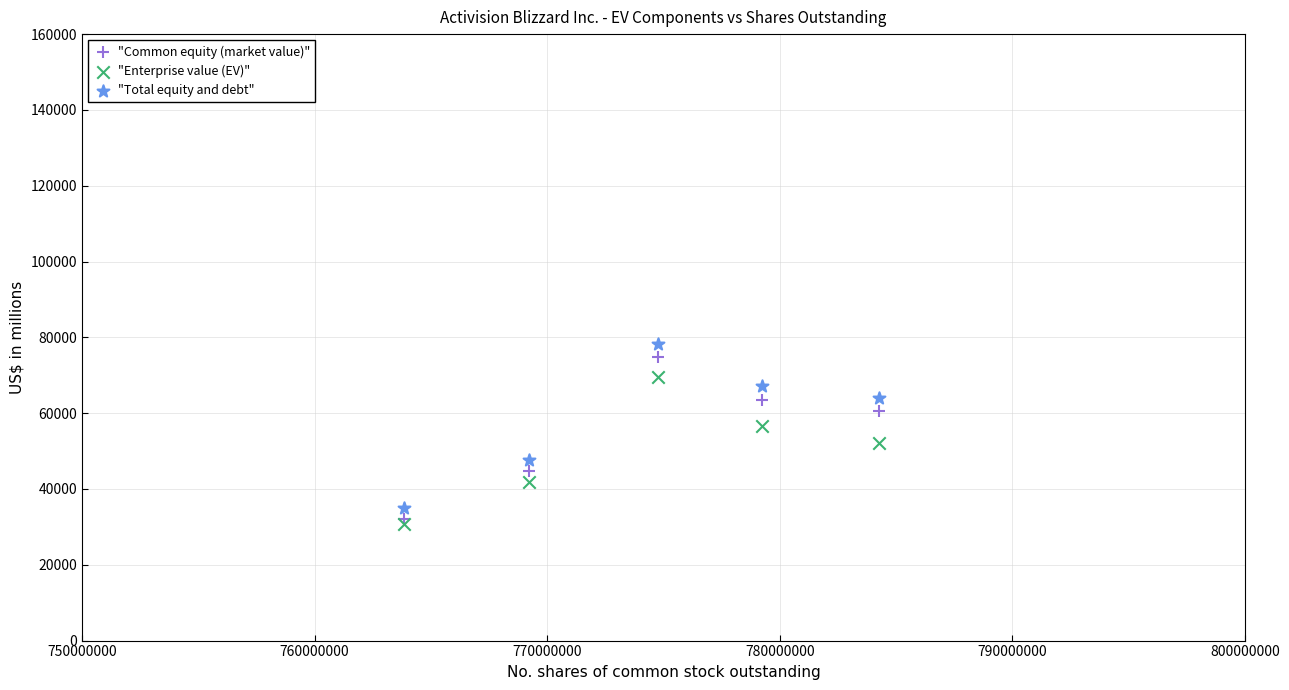

Which series reaches the minimum Y coordinate?

"Enterprise value (EV)"